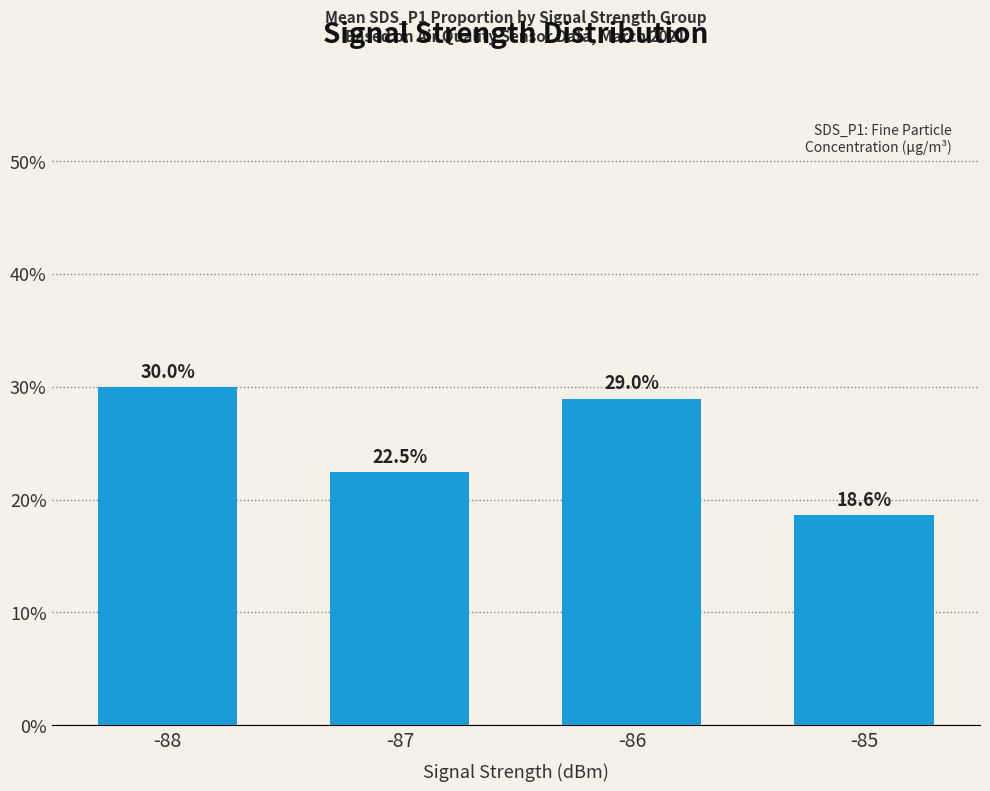

Reading left to right, list all the values displayed in this chart.

30.0	22.5	29.0	18.6